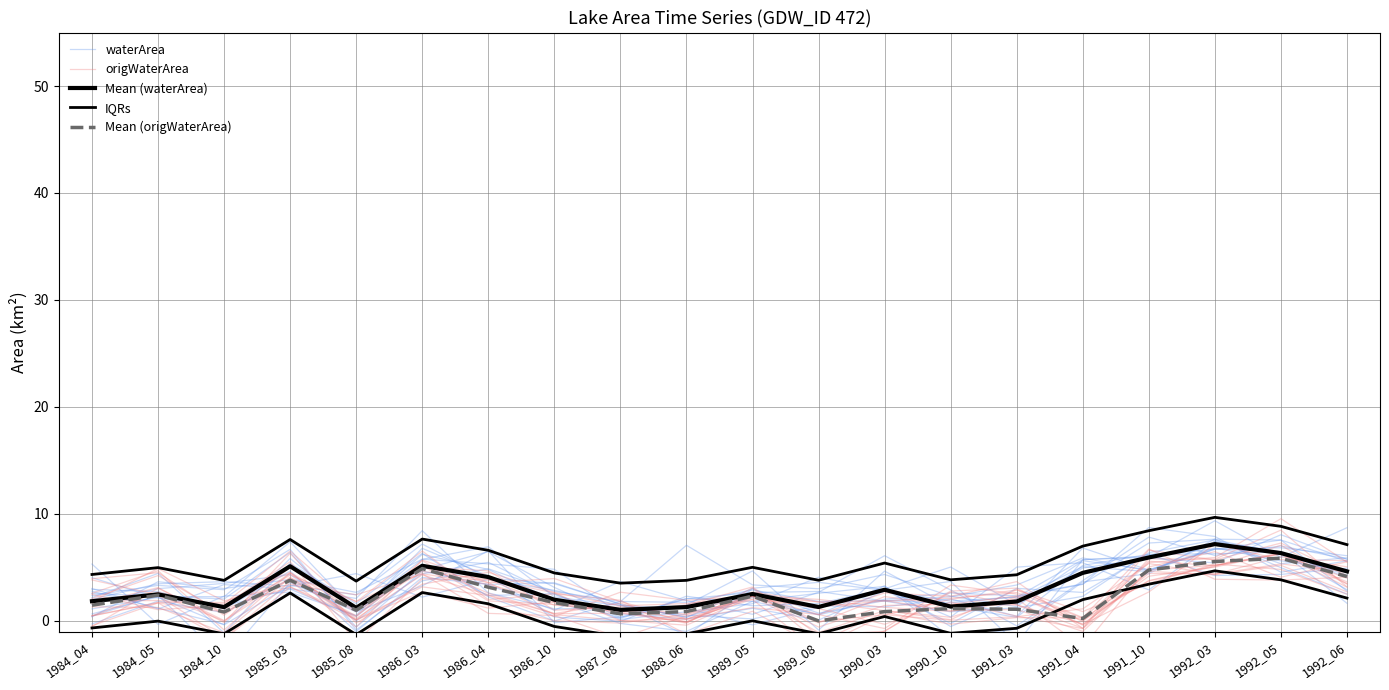

What is the difference between the IQRs values at 1987_08 and 1991_10?

4.9